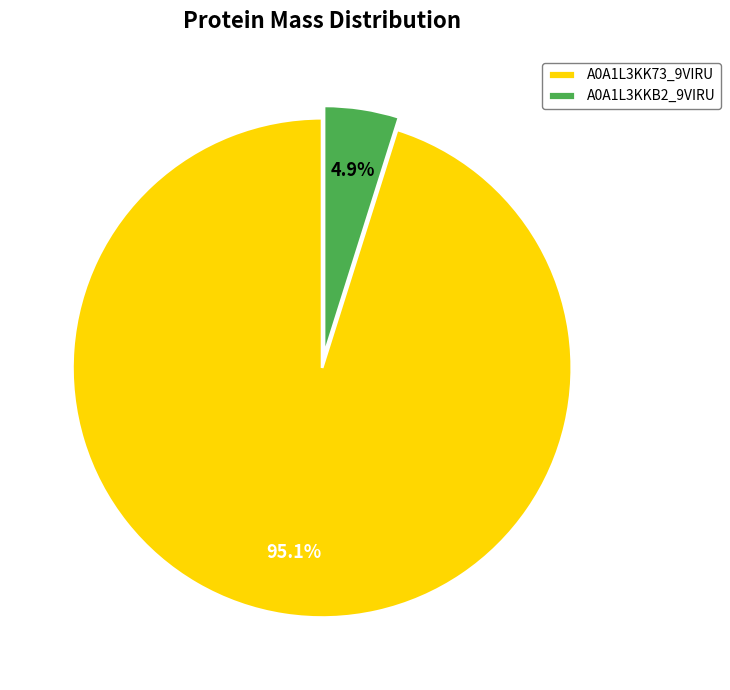

To the nearest percent, what is the difference between the A0A1L3KKB2_9VIRU and A0A1L3KK73_9VIRU slice percentages?

90%